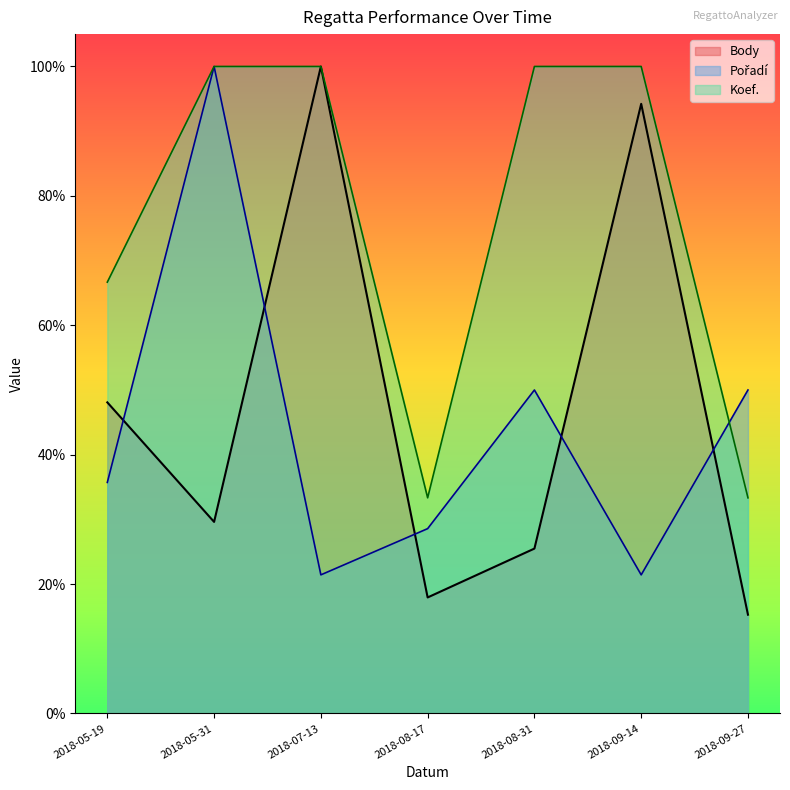

Reading left to right, what are all the values shown in this chart?

Body: 2018-05-19=0.5	2018-05-31=0.3	2018-07-13=1.0	2018-08-17=0.2	2018-08-31=0.3	2018-09-14=0.9	2018-09-27=0.2
Pořadí: 2018-05-19=0.4	2018-05-31=1.0	2018-07-13=0.2	2018-08-17=0.3	2018-08-31=0.5	2018-09-14=0.2	2018-09-27=0.5
Koef.: 2018-05-19=0.7	2018-05-31=1.0	2018-07-13=1.0	2018-08-17=0.3	2018-08-31=1.0	2018-09-14=1.0	2018-09-27=0.3